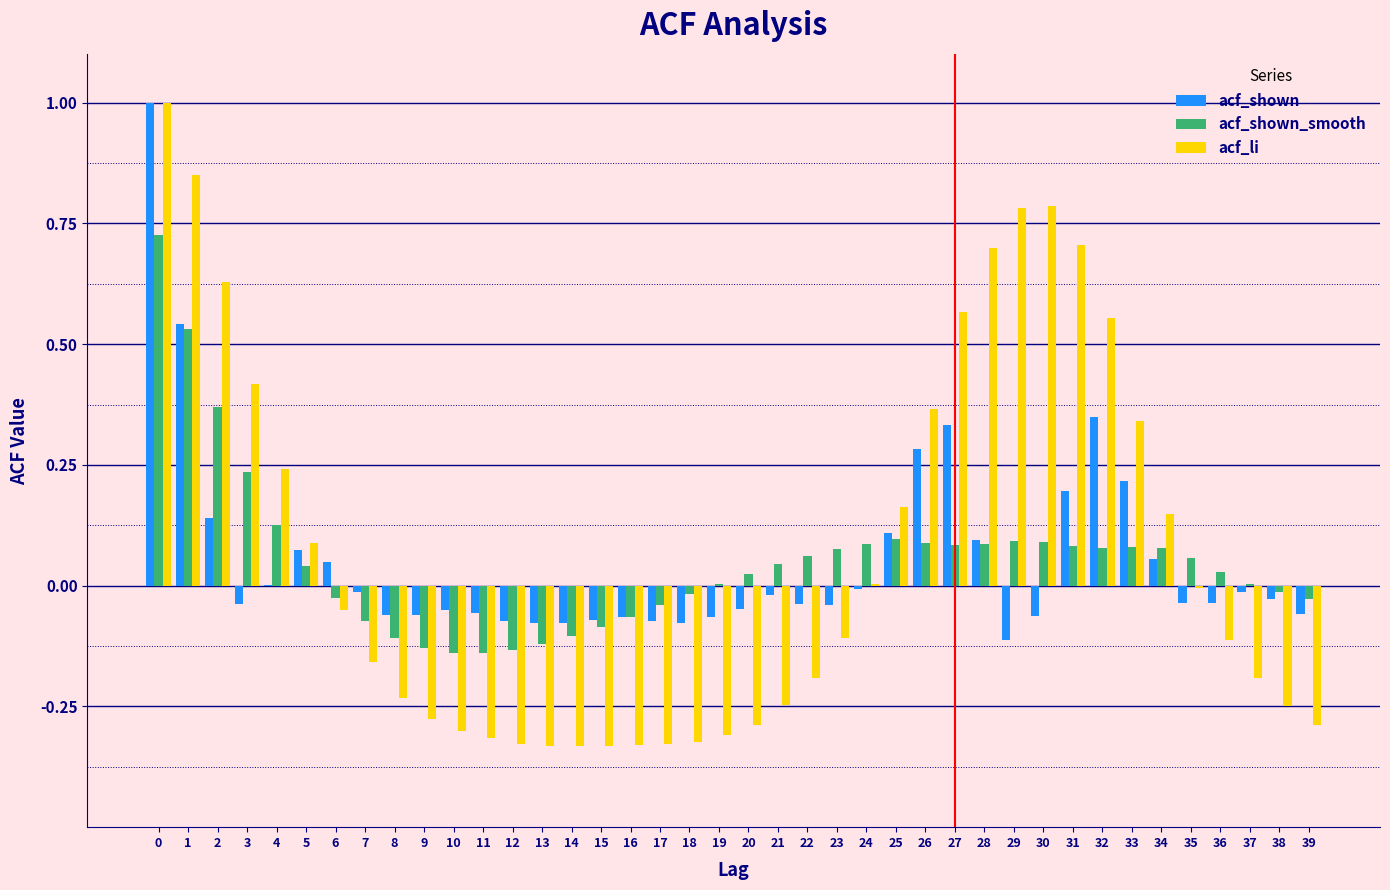

True or false: acf_li has a value of -0.0 at 35.

True